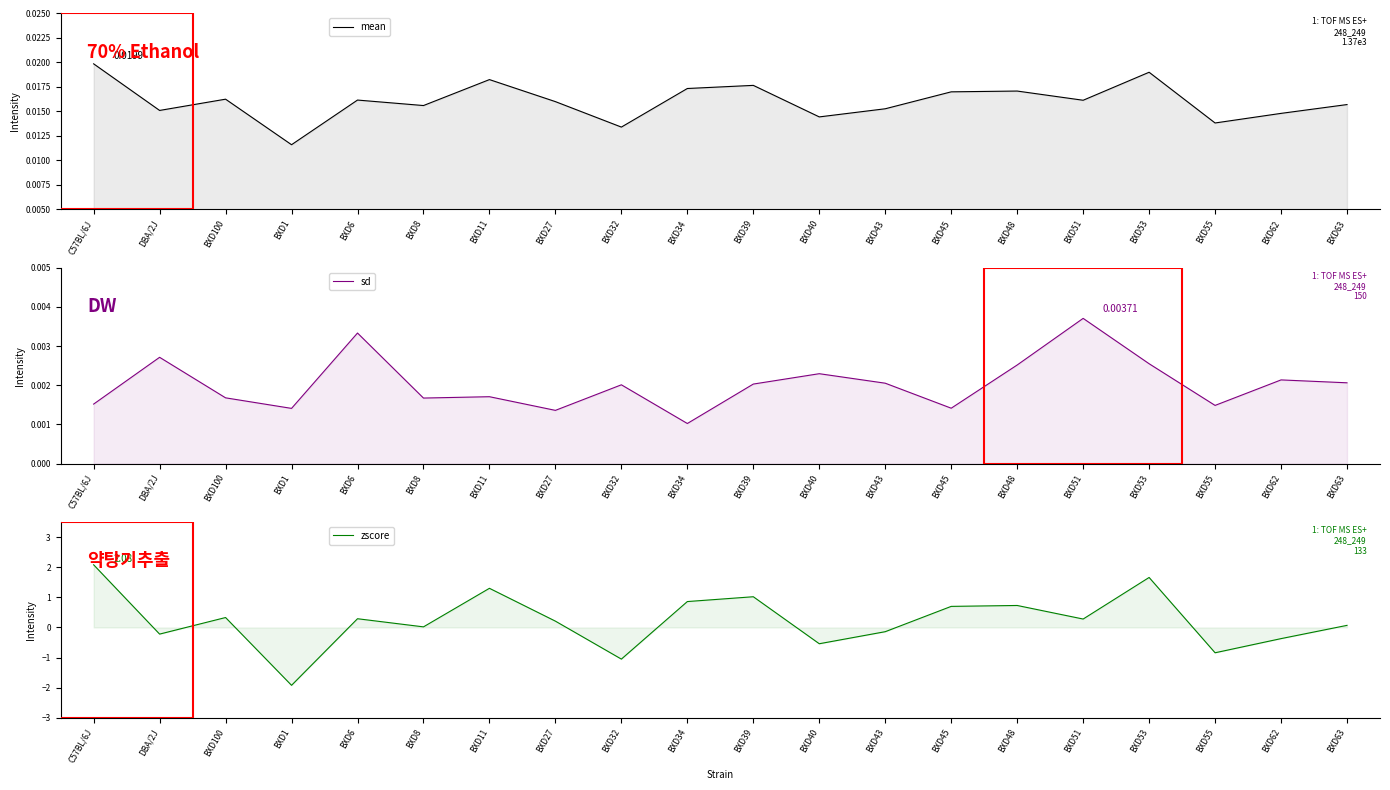

Rank the series at BXD45 from highest to lowest value.

zscore, mean, sd